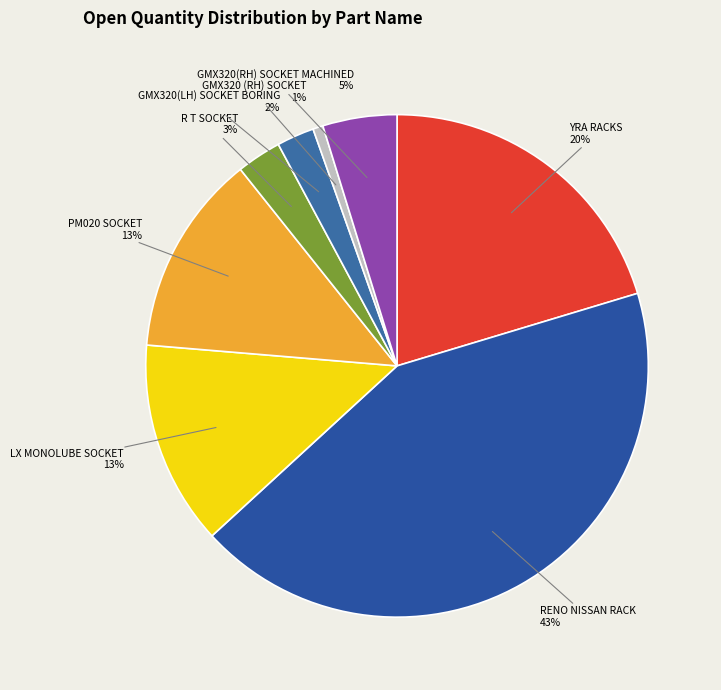

Do RENO NISSAN RACK 43% and GMX320(RH) SOCKET MACHINED 5% together represent more than half of the pie?

No